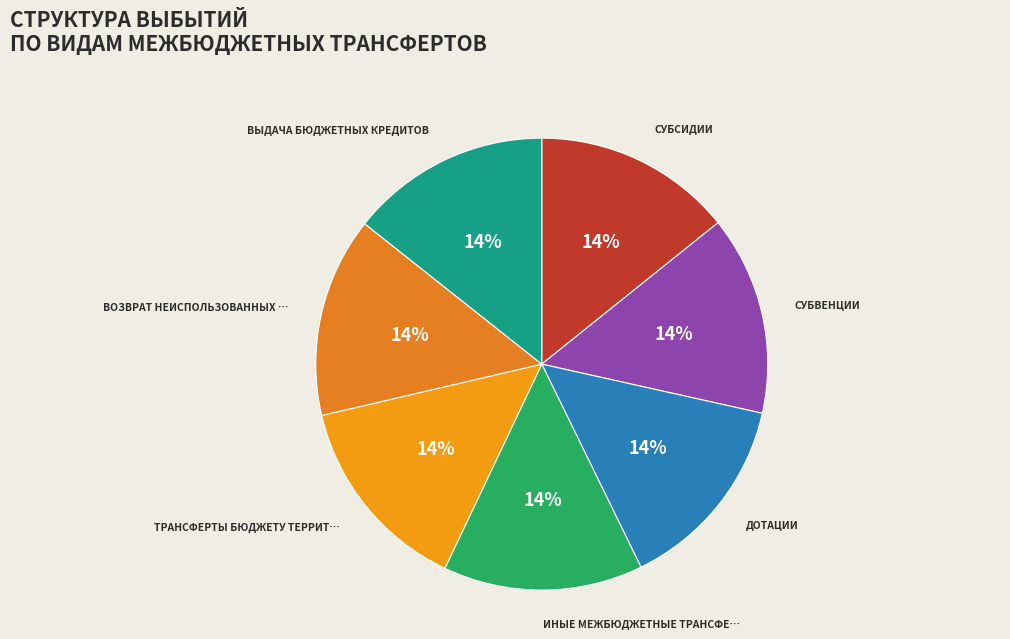

Does any single category account for the majority?

No